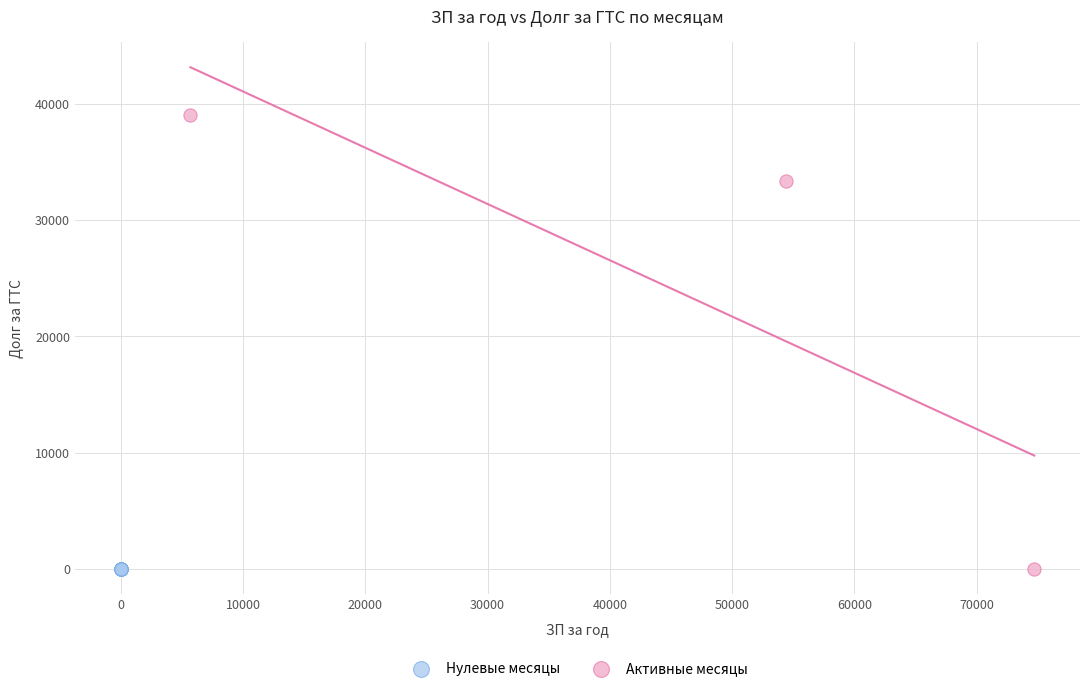

Which series contains the highest Y value?

Активные месяцы